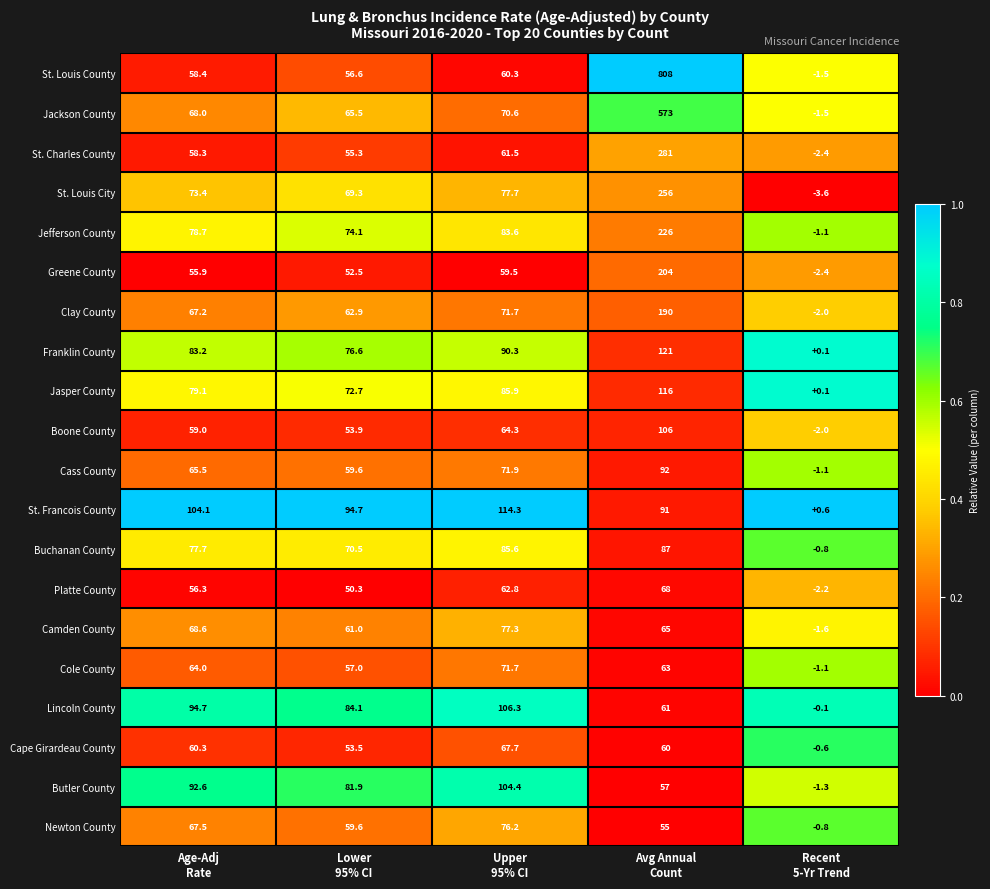

Rank the series by their maximum value, from highest to lowest.

St. Louis County, Jackson County, St. Charles County, St. Louis City, Jefferson County, Greene County, Clay County, Franklin County, Jasper County, St. Francois County, Lincoln County, Boone County, Butler County, Cass County, Buchanan County, Camden County, Newton County, Cole County, Platte County, Cape Girardeau County